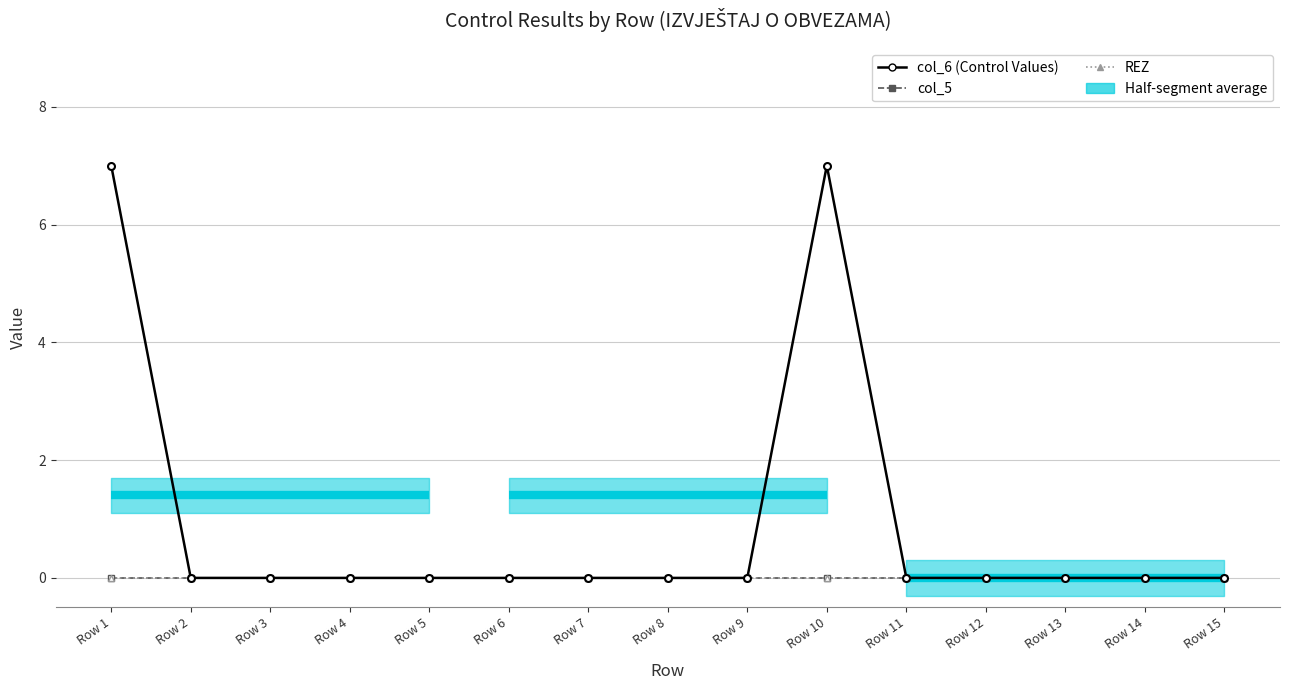

True or false: REZ and col_6 (Control Values) intersect in this chart.

False